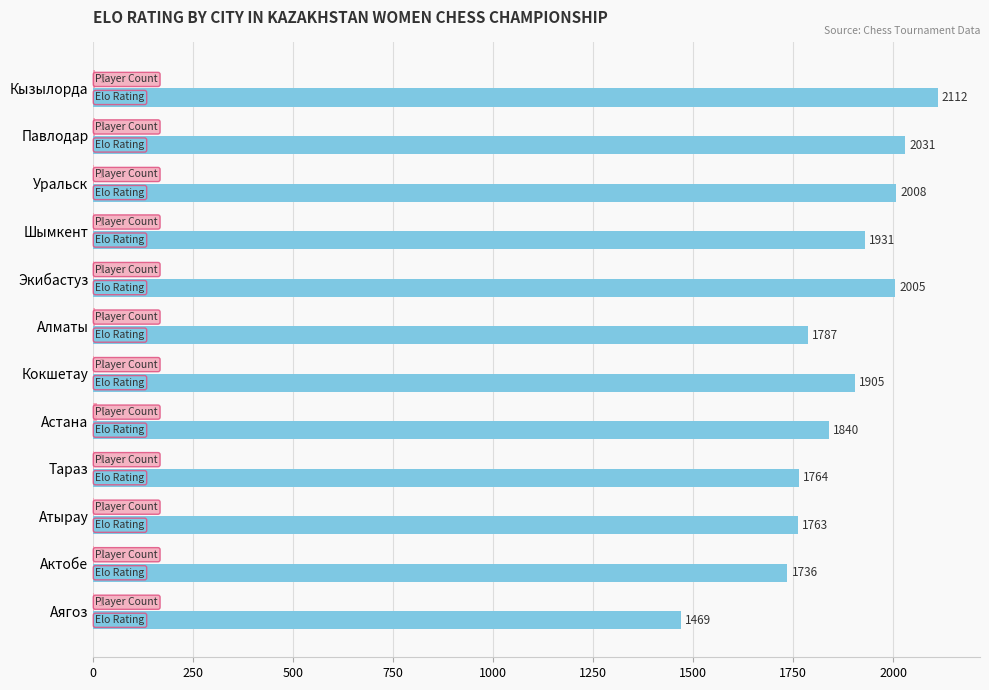

What is the total value across all series at Кызылорда?

2117